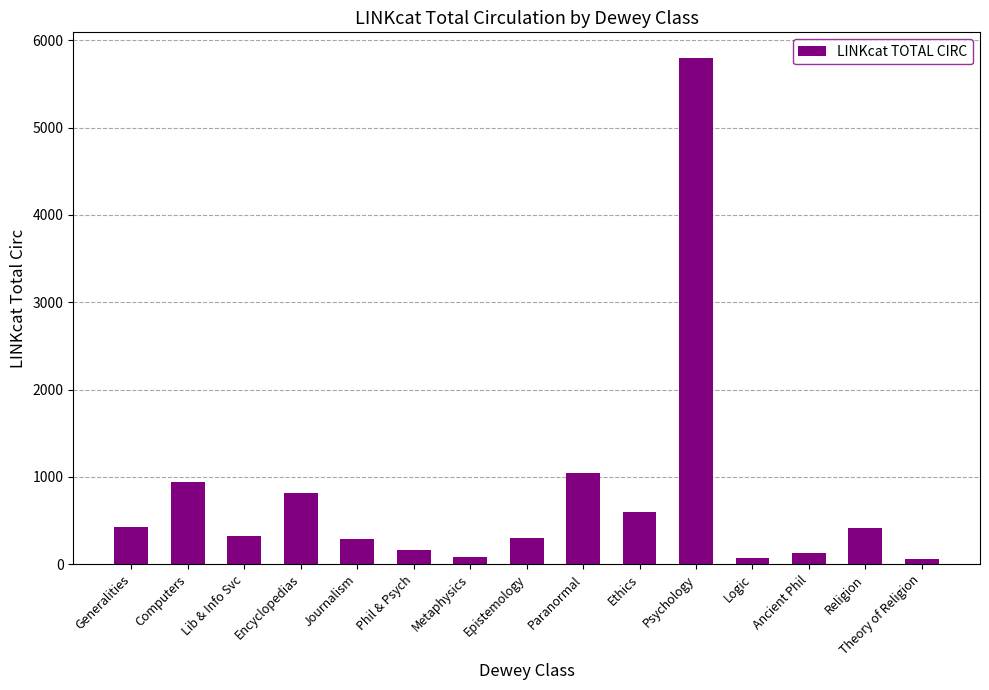

What is the change in value from Paranormal to Religion?

-622